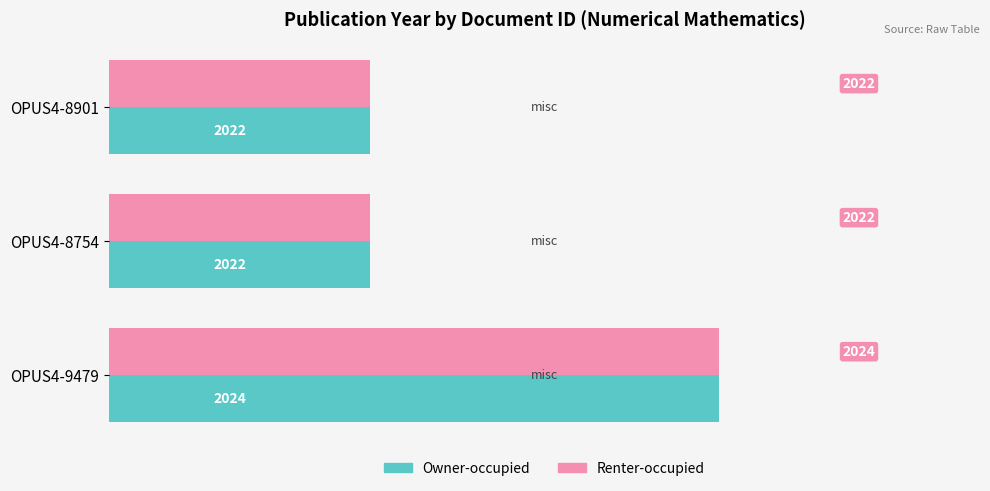

What is the total value across all series at OPUS4-9479?

4048